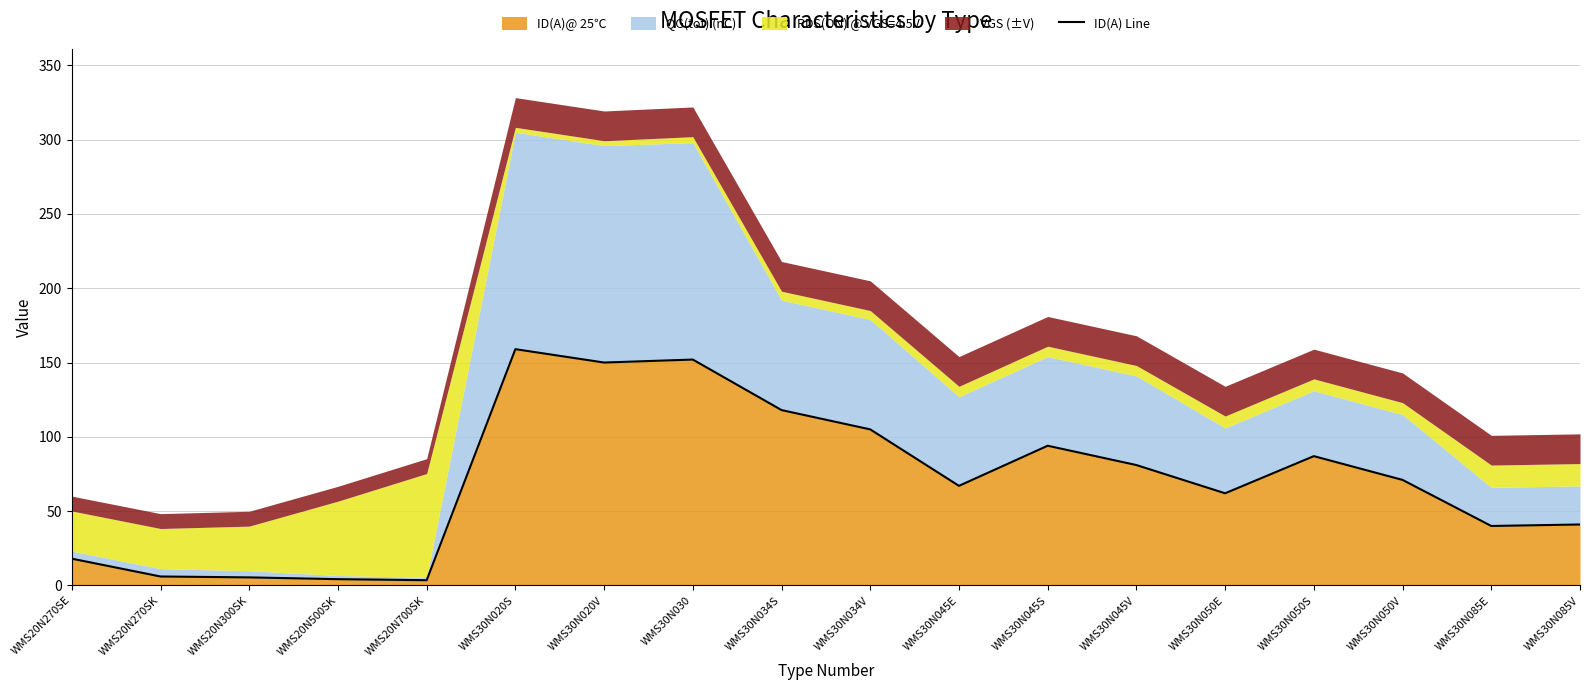

List the labels in order of value, smallest first.

WMS20N700SK, WMS20N500SK, WMS20N300SK, WMS20N270SK, WMS20N270SE, WMS30N085E, WMS30N085V, WMS30N050E, WMS30N045E, WMS30N050V, WMS30N045V, WMS30N050S, WMS30N045S, WMS30N034V, WMS30N034S, WMS30N020V, WMS30N030, WMS30N020S